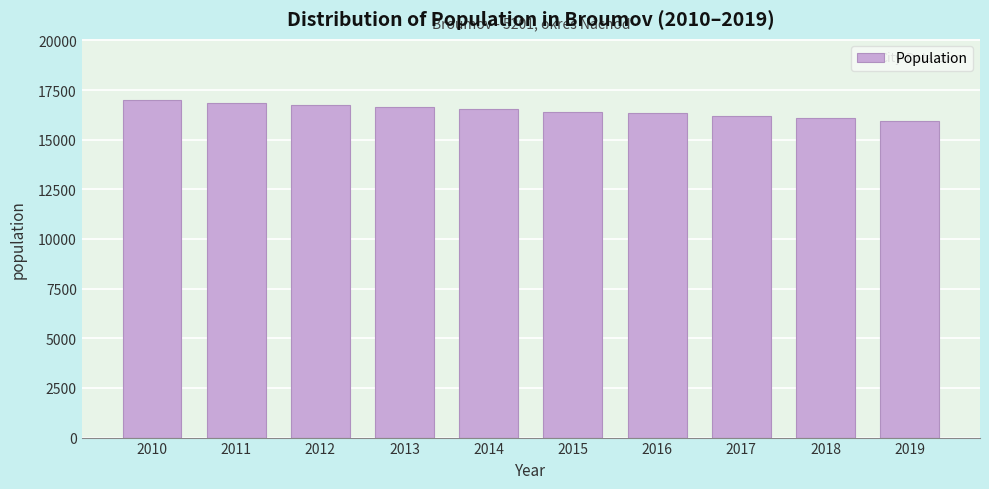

Reading left to right, transcribe all the data shown in this chart.

2010=17013	2011=16869	2012=16747	2013=16624	2014=16530	2015=16404	2016=16320	2017=16189	2018=16068	2019=15952